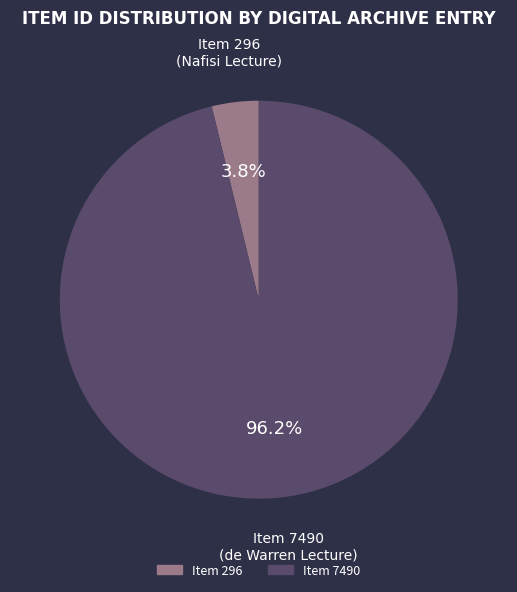

Does any single category account for the majority?

Yes